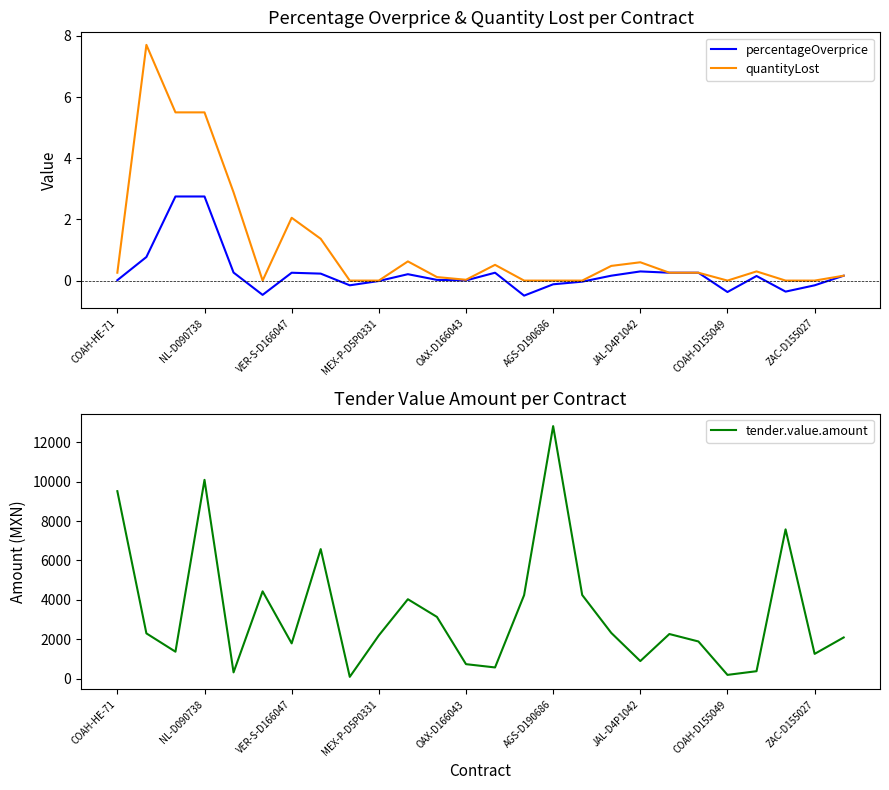

Reading left to right, transcribe all the data shown in this chart.

percentageOverprice: 0.0	0.8	2.7	2.7	0.3	-0.5	0.3	0.2	-0.2	-0.0	0.2	0.0	0.0	0.3	-0.5	-0.1	-0.0	0.2	0.3	0.3	0.3	-0.4	0.1	-0.4	-0.2	0.2
quantityLost: 0.3	7.7	5.5	5.5	2.9	0.0	2.1	1.4	0.0	0.0	0.6	0.1	0.0	0.5	0.0	0.0	0.0	0.5	0.6	0.3	0.3	0.0	0.3	0.0	0.0	0.2
tender.value.amount: 9521.3	2295.1	1364.2	10096.2	313.2	4431.2	1786.4	6577.2	85.8	2192.4	4030.4	3132.0	730.8	563.8	4236.9	12828.7	4245.6	2320.0	887.4	2262.0	1883.8	185.6	372.6	7580.7	1252.8	2088.0